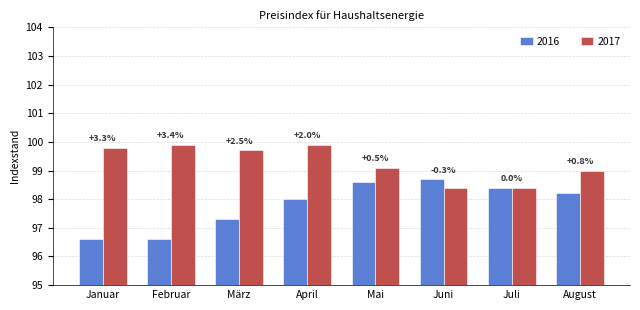

What is the label of the 1st bar from the right?

August